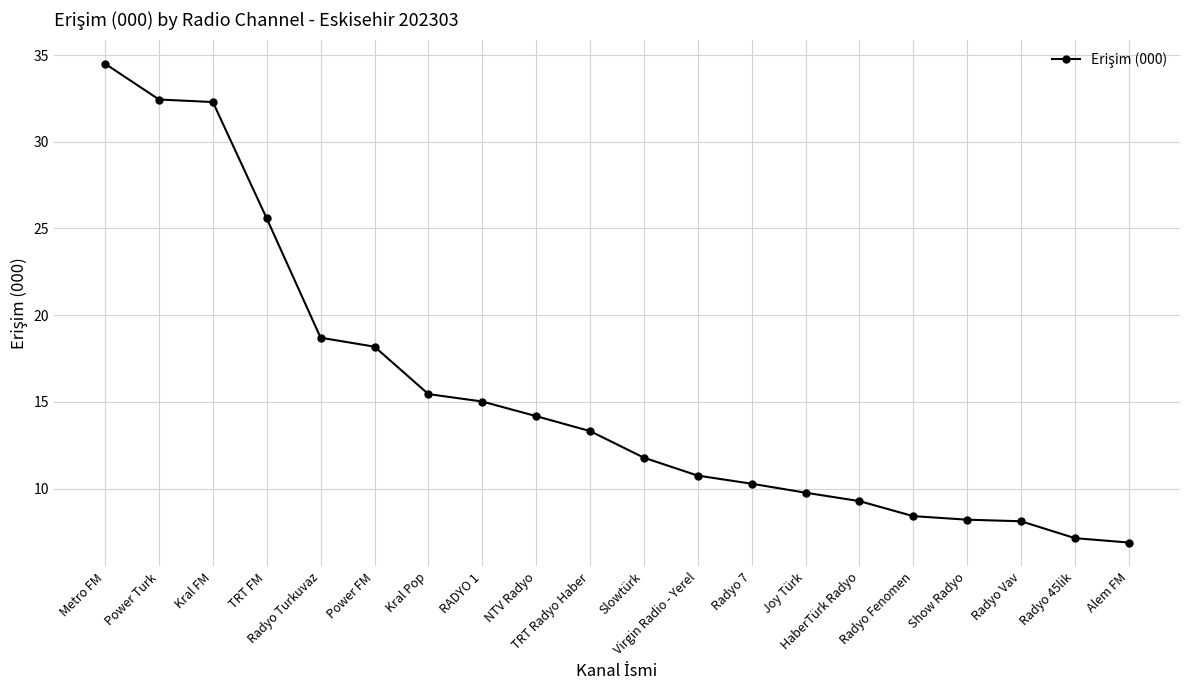

What is the maximum value shown in the chart?

34.5